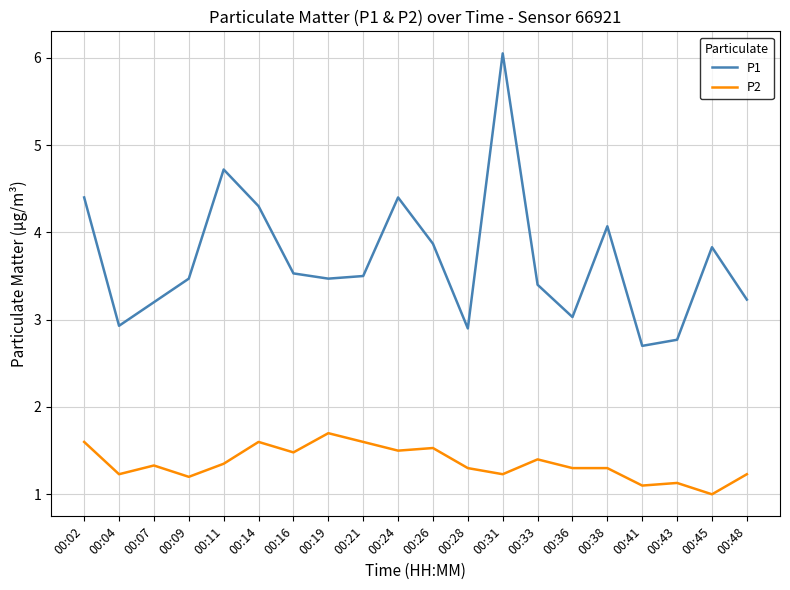

Which series changed the most between 00:28 and 00:48?

P1